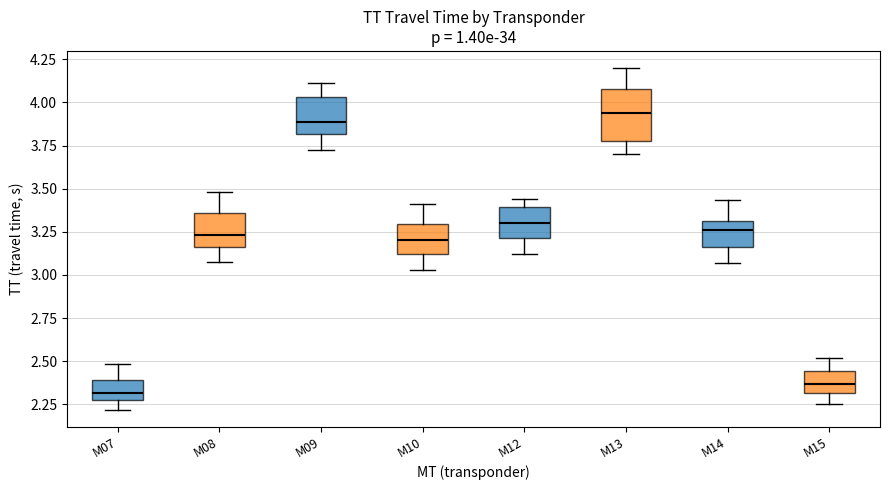

Reading left to right, read every box against the y-axis: the position of its median line, the range the box covers, and the ends of its whiskers. The values are not printed on the chart, so give them approximately, as read against the axis.

M07: median 2.30, box 2.25 to 2.40, whiskers 2.20 to 2.50
M08: median 3.25, box 3.15 to 3.35, whiskers 3.10 to 3.50
M09: median 3.90, box 3.80 to 4.05, whiskers 3.70 to 4.10
M10: median 3.20, box 3.10 to 3.30, whiskers 3.05 to 3.40
M12: median 3.30, box 3.20 to 3.40, whiskers 3.10 to 3.45
M13: median 3.95, box 3.75 to 4.10, whiskers 3.70 to 4.20
M14: median 3.25, box 3.15 to 3.30, whiskers 3.05 to 3.45
M15: median 2.35, box 2.30 to 2.45, whiskers 2.25 to 2.50